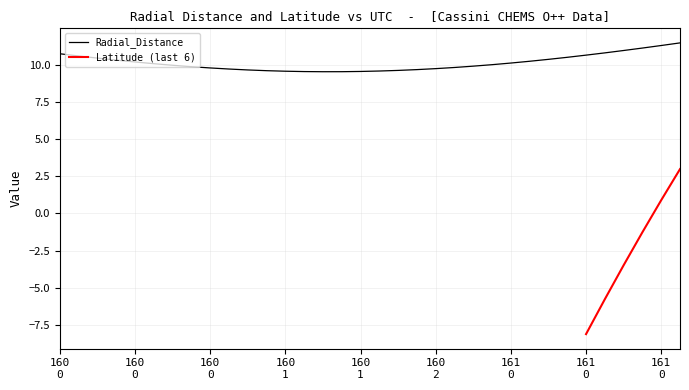

Which has a higher value, 2009-161T00:30 or 2009-160T05:30?

2009-161T00:30